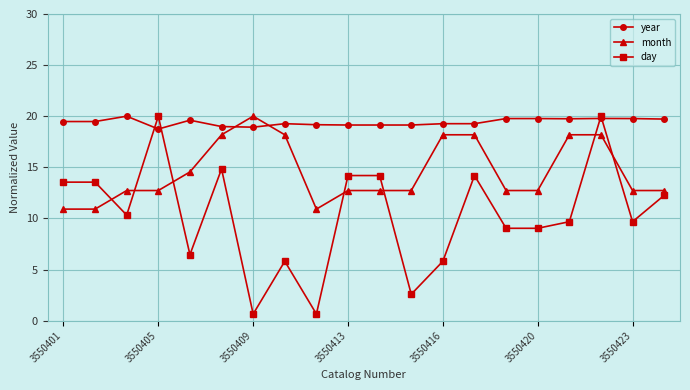

Which series has the largest total across all categories?

year